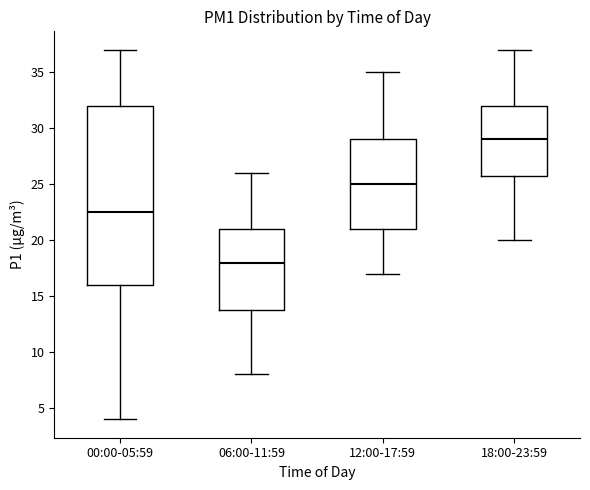

Where is the lower edge of the box for 00:00-05:59 on the y-axis? The values are not printed on the chart, so give them approximately, as read against the axis.

16.0